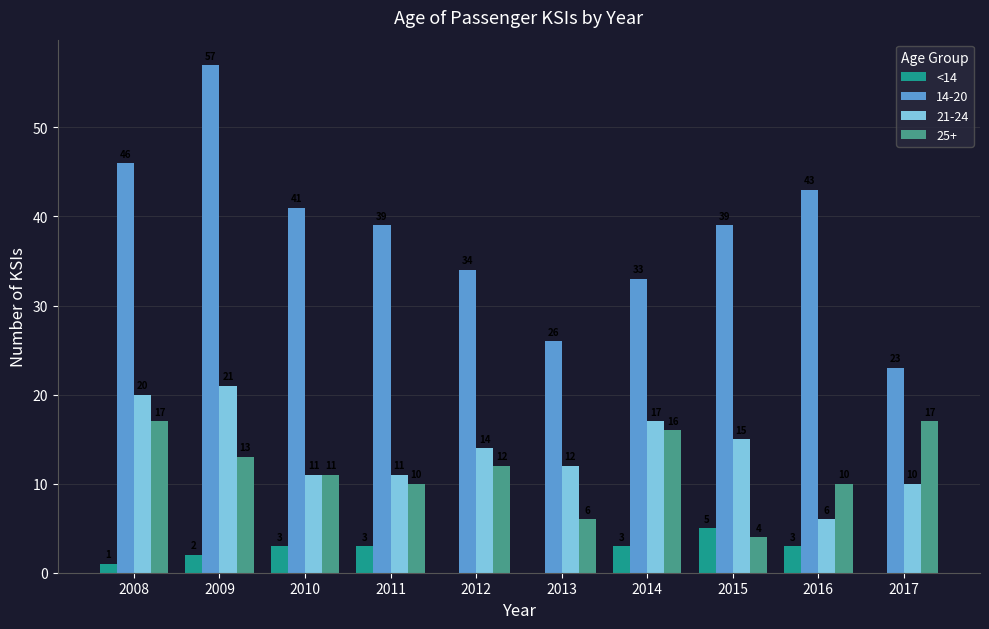

Are the bars horizontal?

No